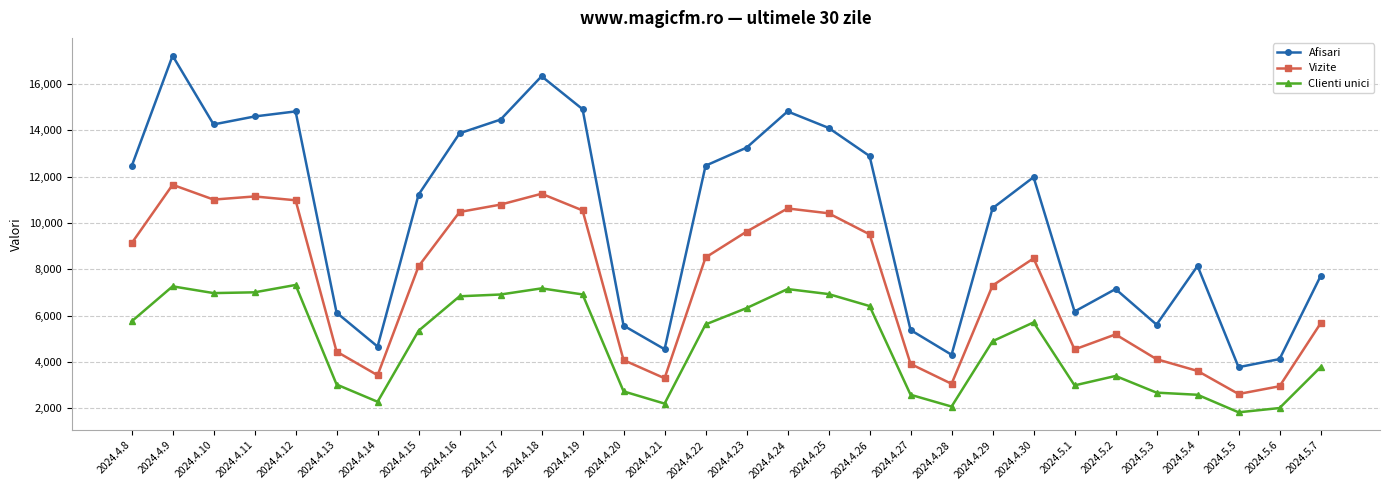

What are all the series names shown in the legend?

Afisari, Vizite, Clienti unici